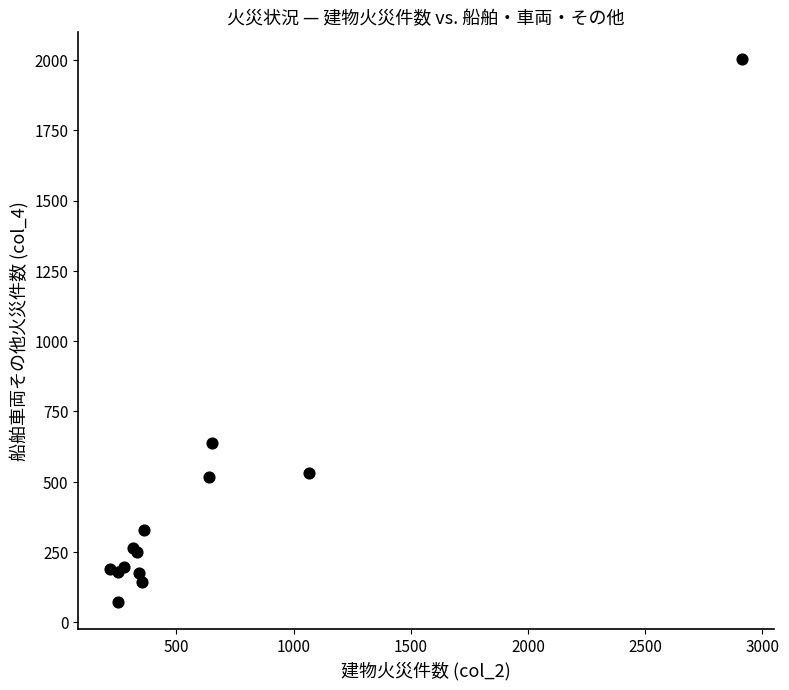

What Y value in the scatter plot is closest to 1038?

638